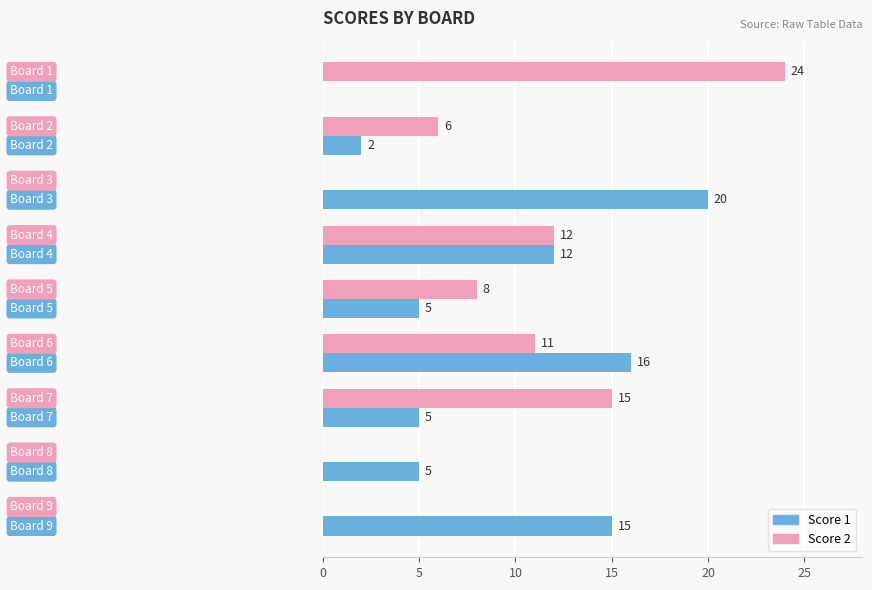

How many categories are shown in the chart?

9